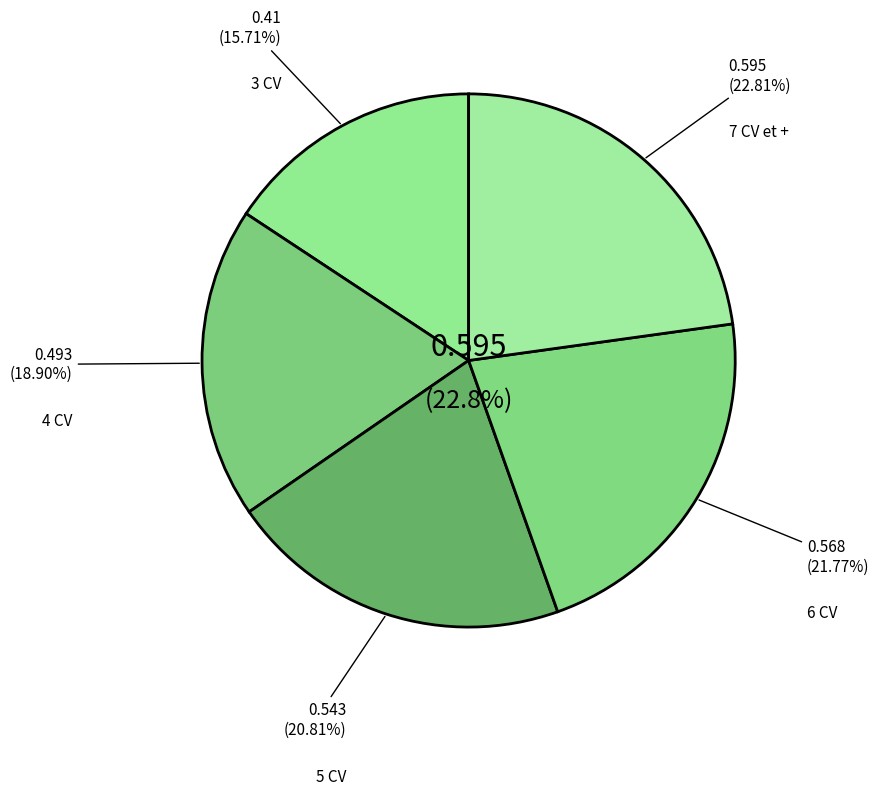

Rank the categories by value from lowest to highest.

3 CV, 4 CV, 5 CV, 6 CV, 7 CV et +